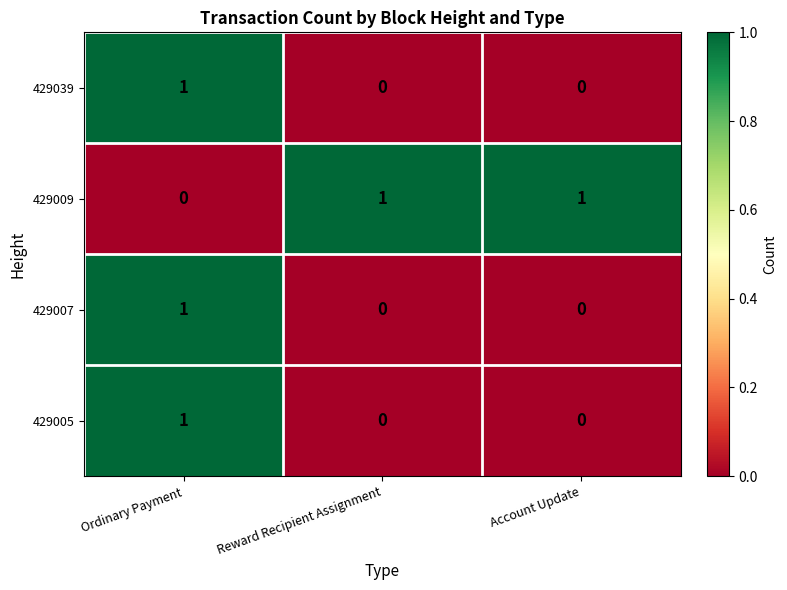

Count the number of categories in the chart.

3